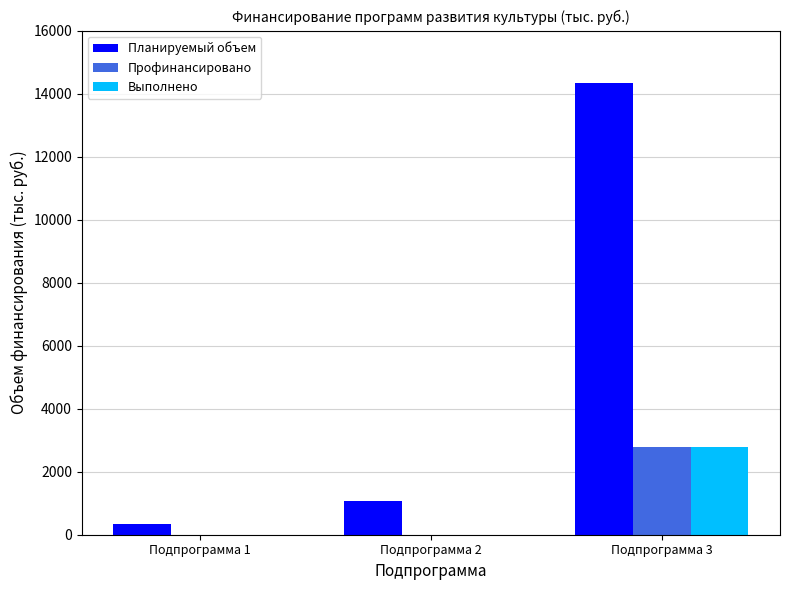

The value of Выполнено at Подпрограмма 2 is 0.0. True or false?

True